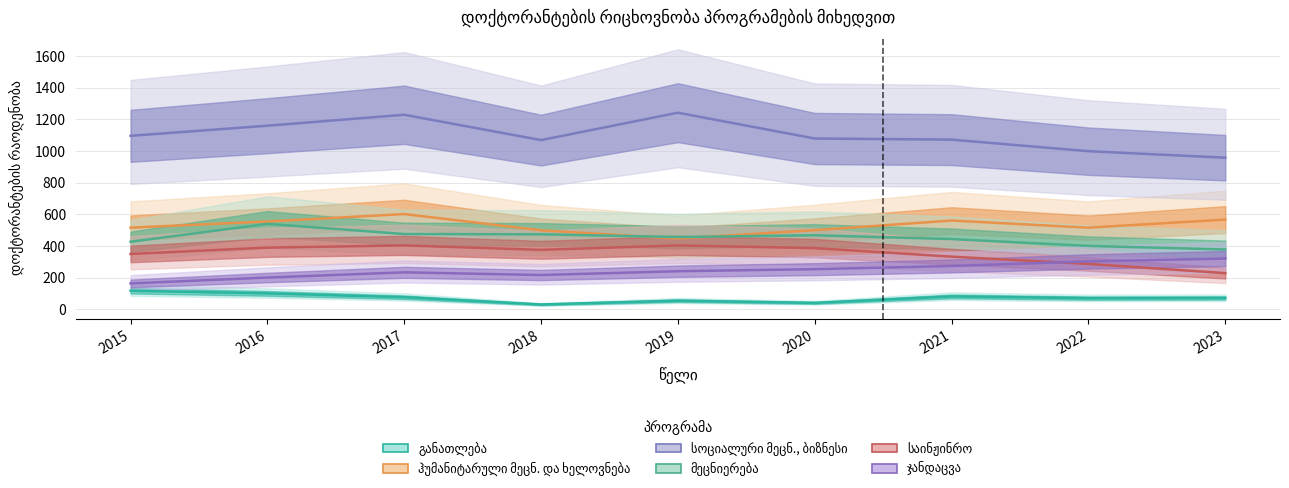

How many lines are shown in the chart?

6